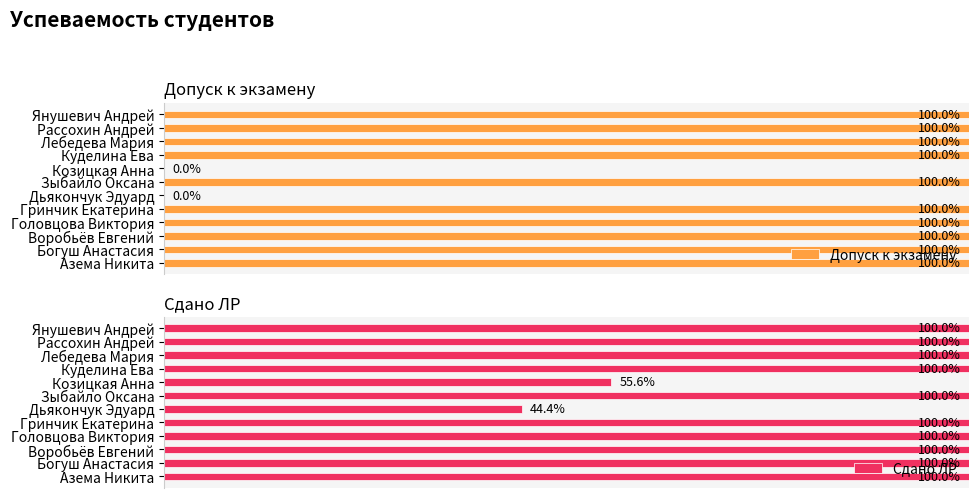

What is the average value of the Сдано ЛР series?

0.9